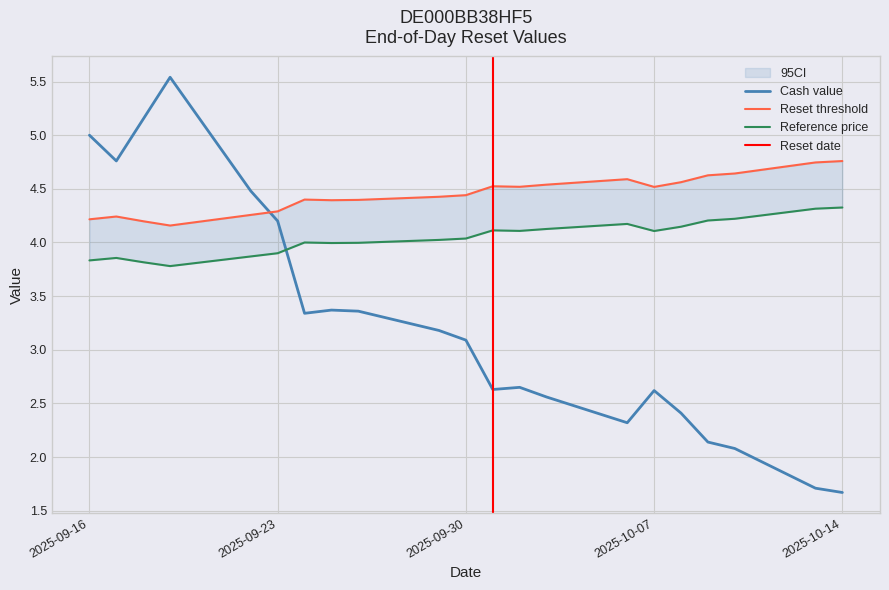

What is the sum of the Reference price values at 2025-10-06 and 2025-10-10?

8.4